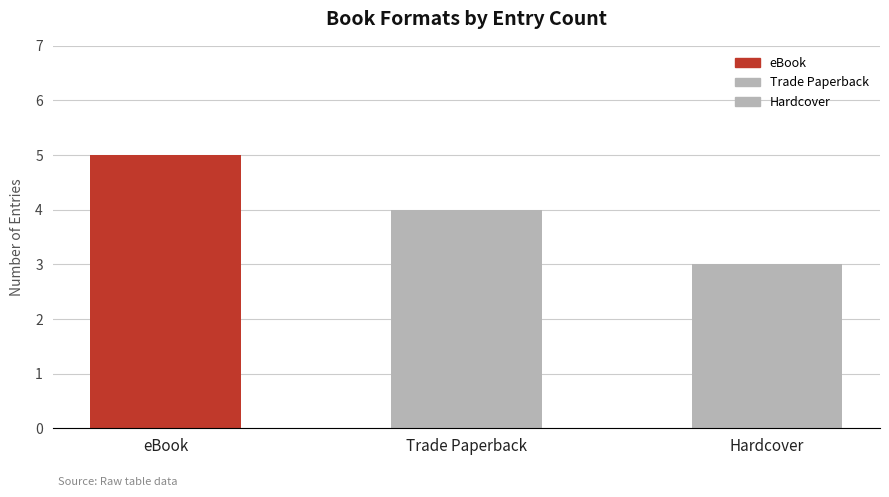

What is the sum of the values at eBook and Hardcover?

8